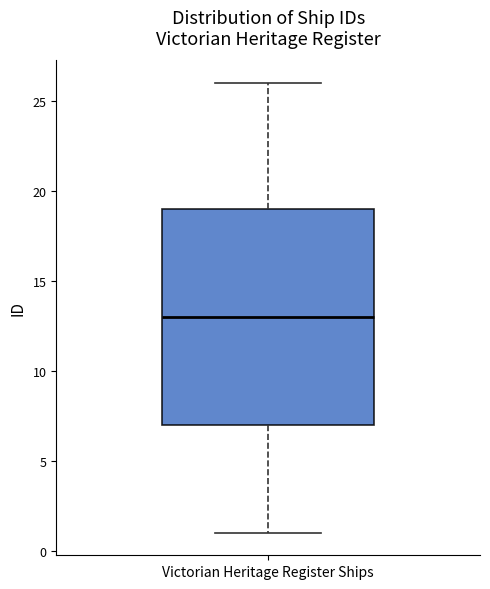

Read this box plot against the y-axis: the position of the median line, the range covered by the box, and the ends of both whiskers. The values are not printed on the chart, so give them approximately, as read against the axis.

median 13, box 7 to 19, whiskers 1 to 26